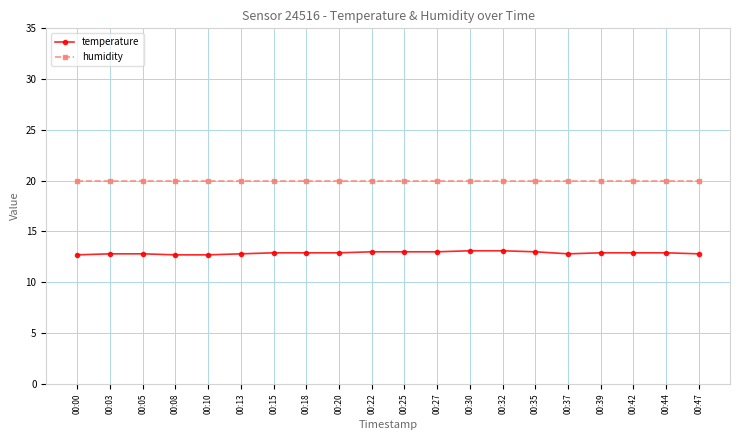

What is the approximate value of humidity at 00:32?

20.0